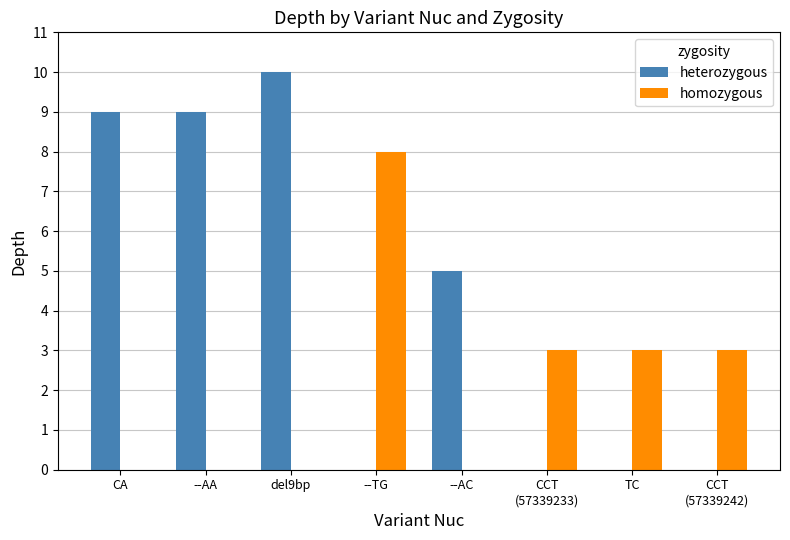

What are all the series names shown in the legend?

heterozygous, homozygous